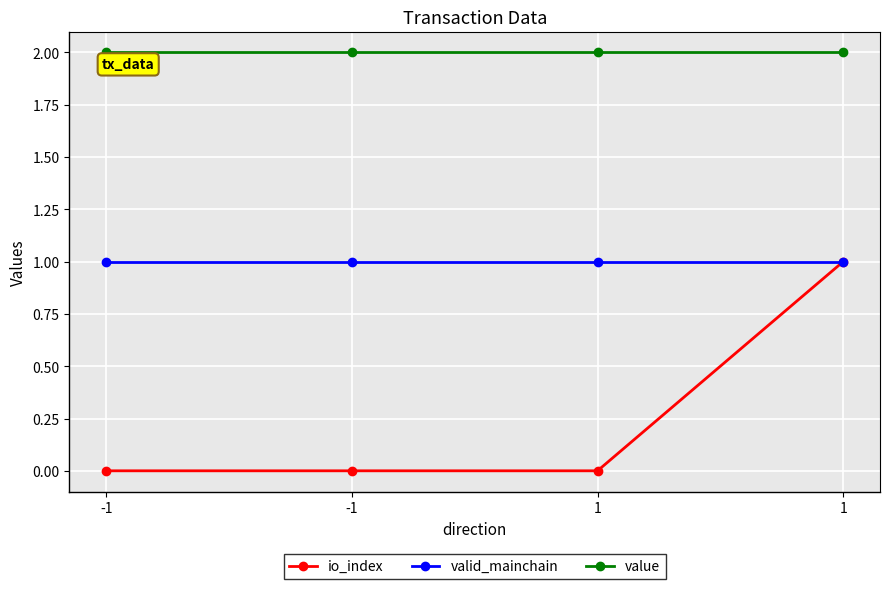

Is this an area chart (filled region under the line)?

No